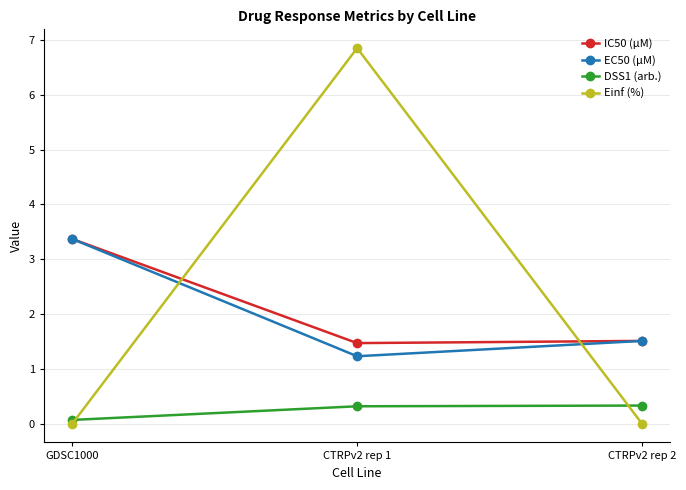

What are all the series names shown in the legend?

IC50 (µM), EC50 (µM), DSS1 (arb.), Einf (%)